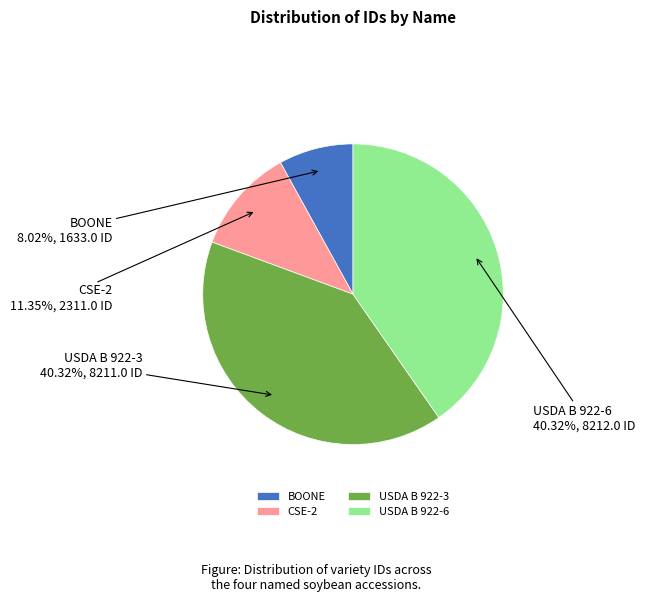

To the nearest percent, what is the difference between the BOONE and CSE-2 slice percentages?

3%